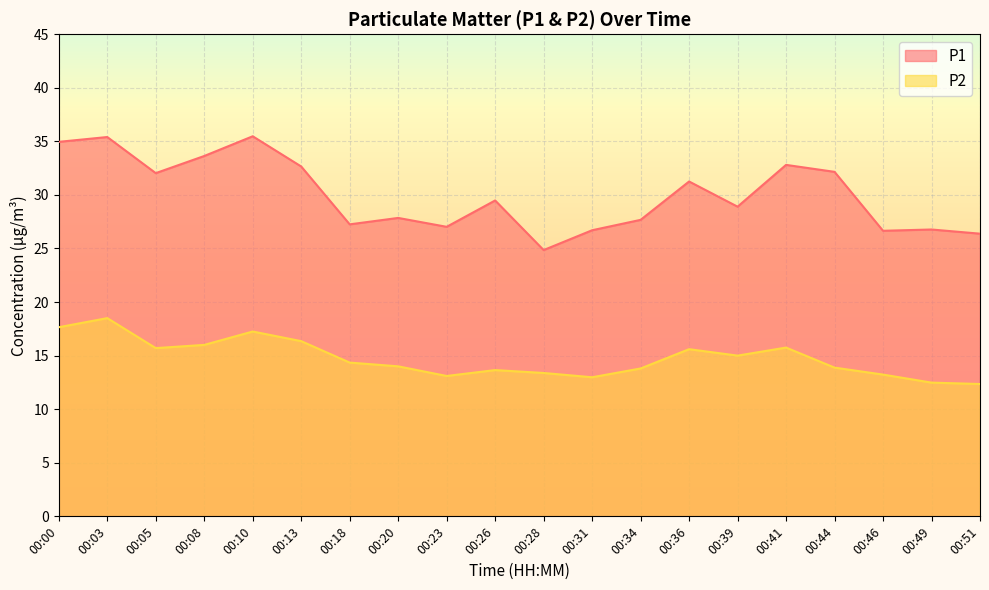

True or false: P1 and P2 cross at least once.

False